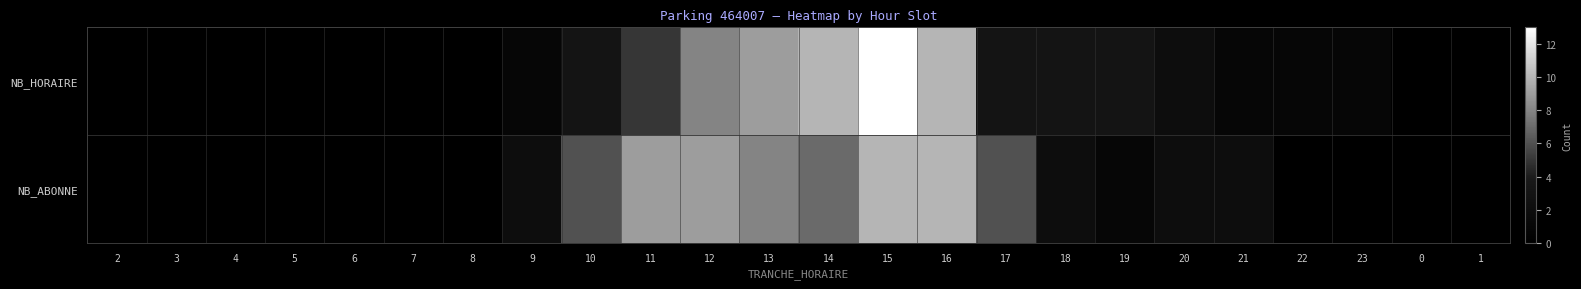

At which category is the sum across all series the highest?

15